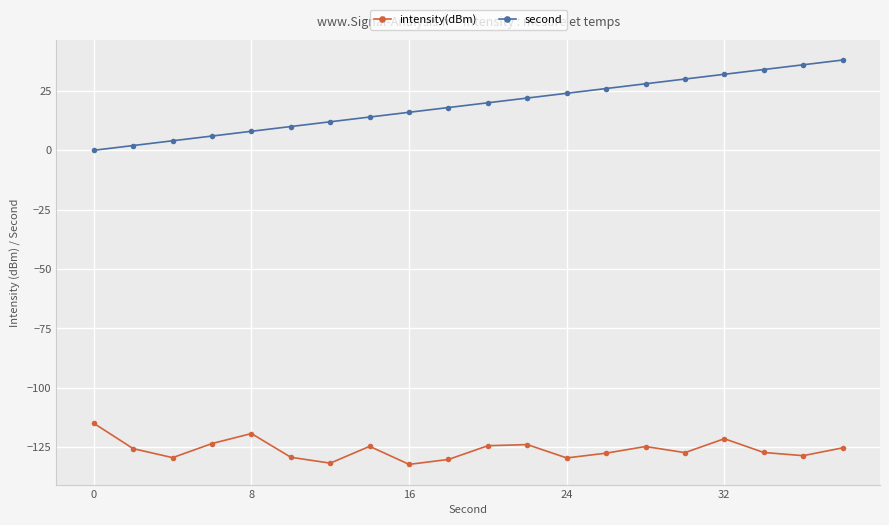

Rank the series by their average value, from lowest to highest.

intensity(dBm), second